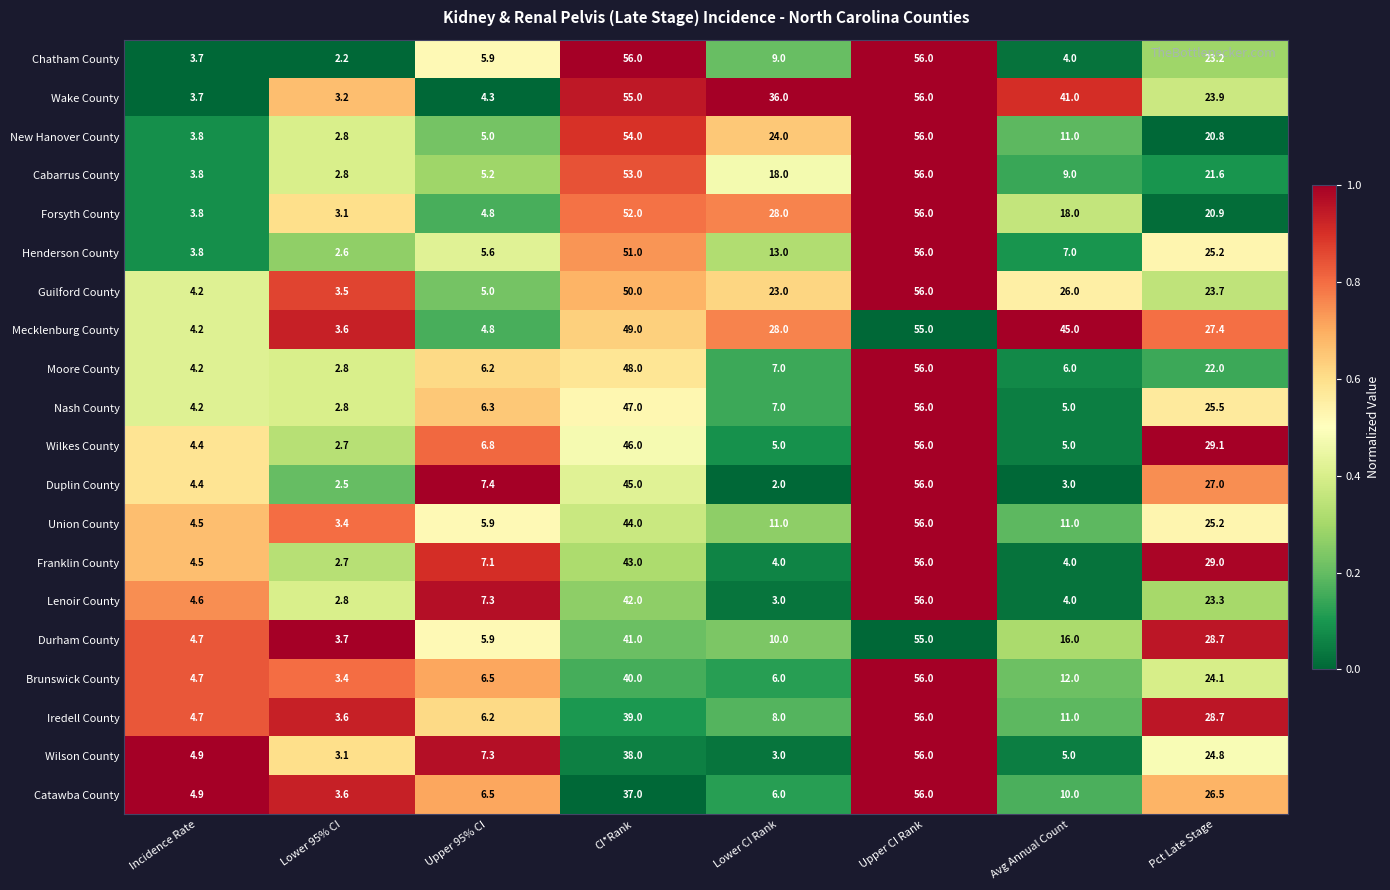

Which series changed the most between CI*Rank and Pct Late Stage?

New Hanover County